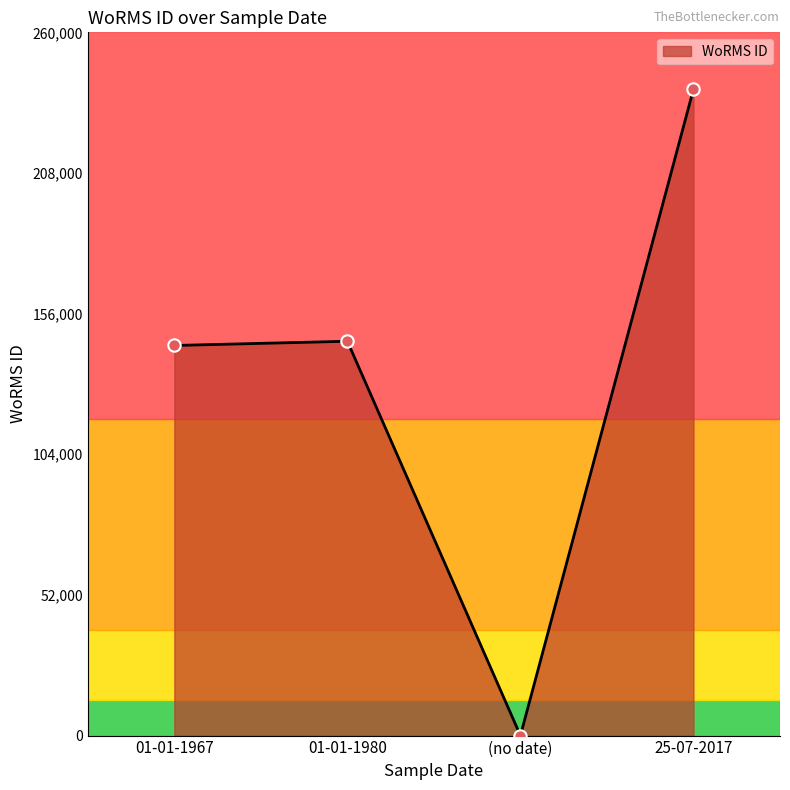

Which has a higher value, 25-07-2017 or 01-01-1967?

25-07-2017